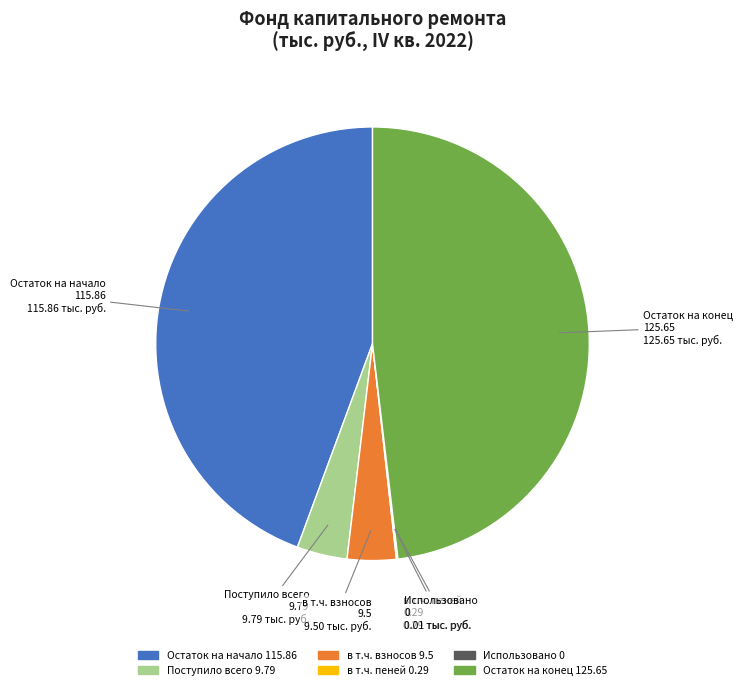

The Поступило всего slice represents 17% of the pie. True or false?

False